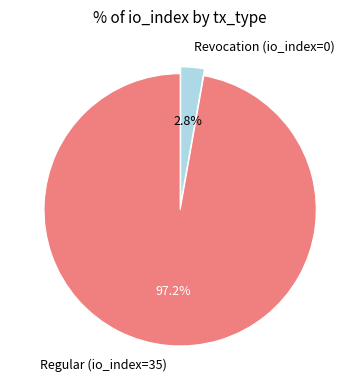

What is the smallest slice in the pie chart?

Revocation (io_index=0)